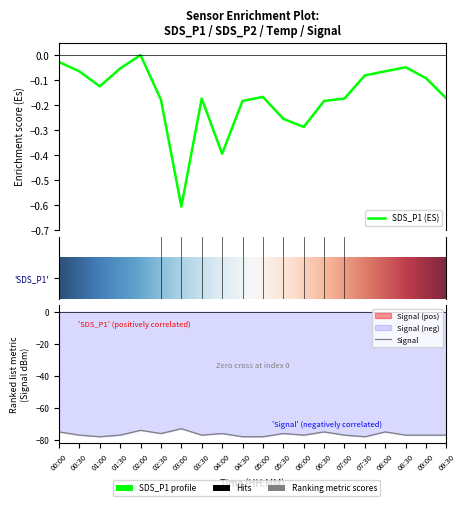

What position from the right is 01:30?

17